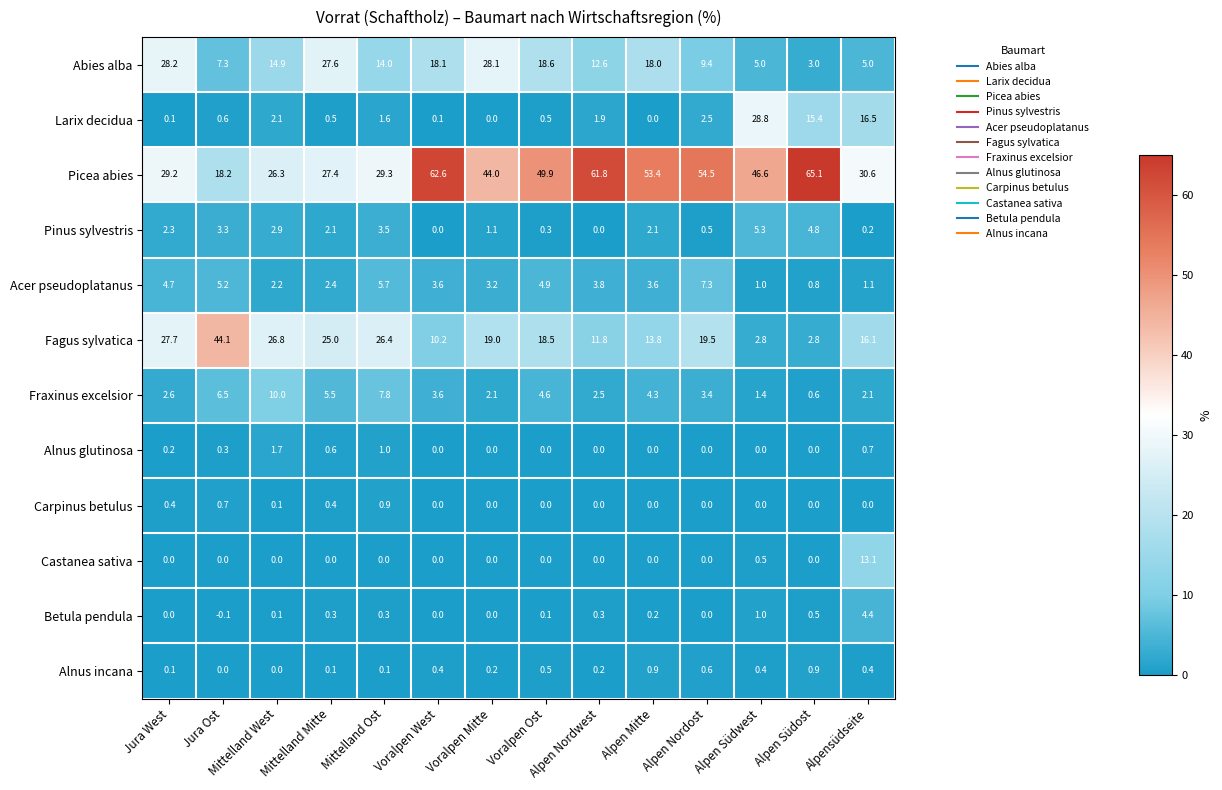

Between Mittelland West and Alpen Nordwest, which series saw the biggest shift?

Picea abies